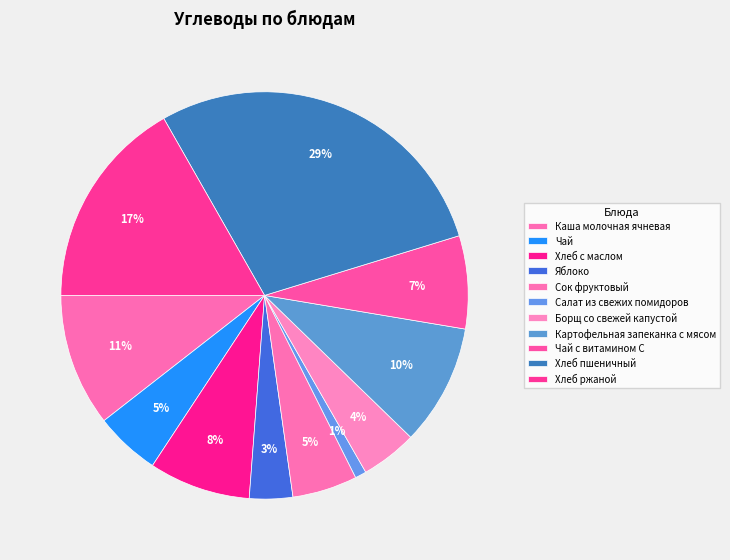

Does Картофельная запеканка с мясом account for over 50% of the chart?

No